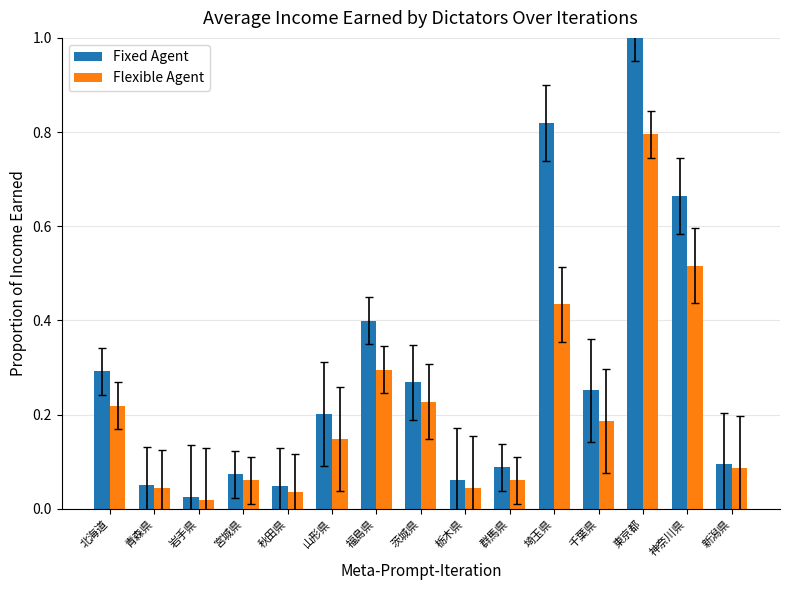

What is the label of the 3rd bar from the left?

岩手県